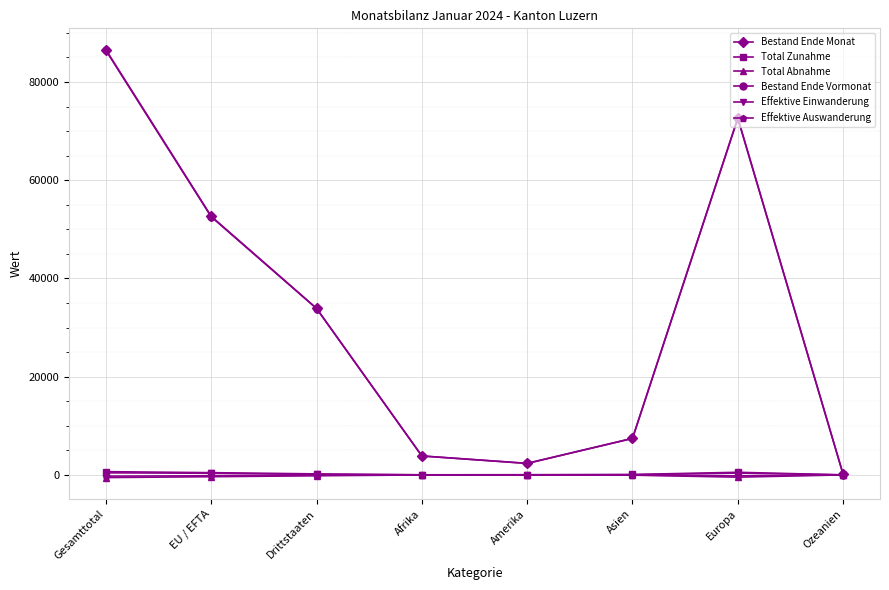

Which series changed the most between Afrika and Europa?

Bestand Ende Monat